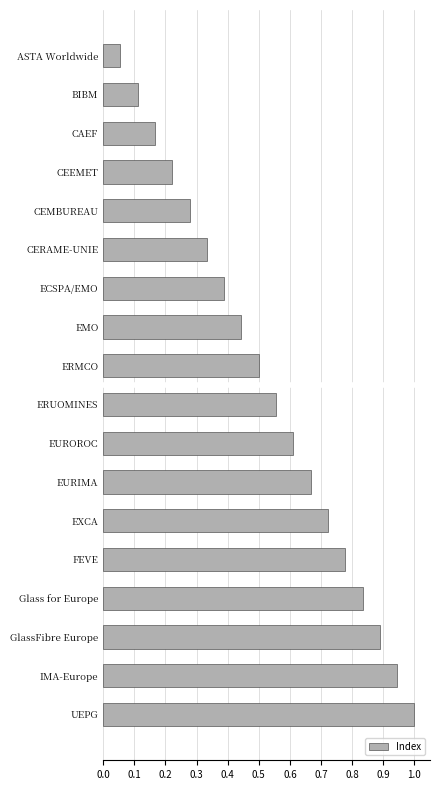

Which category has the highest value across all series?

UEPG